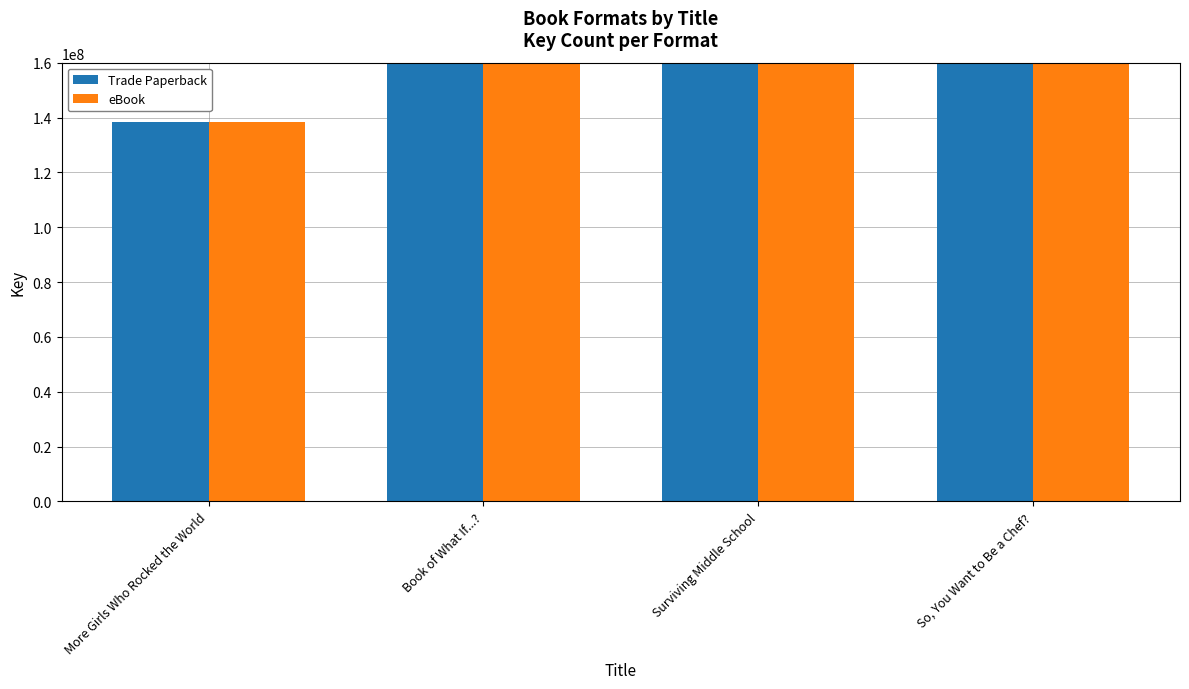

What is the average value of the Trade Paperback series?

375461187